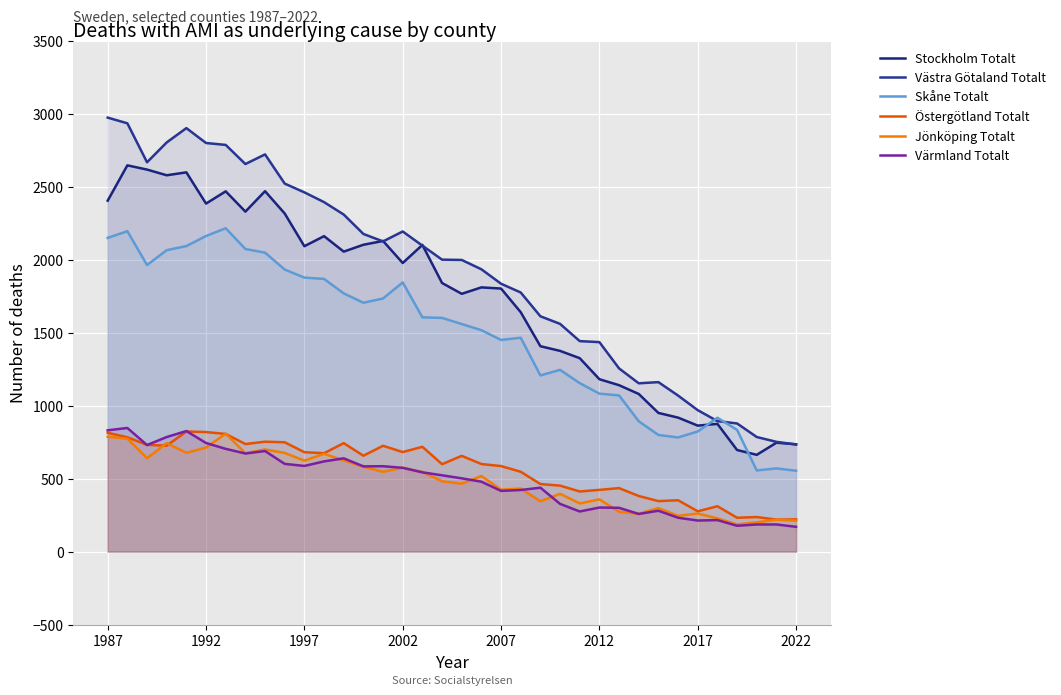

Reading left to right, what are all the values shown in this chart?

Stockholm Totalt: 2404	2646	2617	2578	2598	2384	2468	2329	2469	2316	2092	2161	2055	2102	2128	1977	2101	1840	1766	1810	1802	1640	1407	1375	1325	1181	1140	1080	950	918	863	875	696	663	746	735
Västra Götaland Totalt: 2973	2934	2667	2803	2901	2799	2786	2655	2721	2521	2461	2394	2309	2176	2125	2193	2096	2000	1998	1934	1835	1775	1612	1560	1442	1435	1255	1153	1161	1069	969	894	878	785	752	734
Skåne Totalt: 2149	2195	1963	2065	2093	2162	2215	2073	2048	1932	1877	1868	1769	1705	1734	1844	1605	1601	1559	1517	1450	1465	1207	1245	1154	1082	1070	893	799	782	823	917	834	556	570	554
Östergötland Totalt: 814	783	731	726	823	819	806	737	753	749	681	674	743	657	725	682	718	599	656	600	586	547	463	452	412	423	435	381	346	352	276	311	232	237	219	221
Jönköping Totalt: 787	774	640	743	677	713	808	674	700	676	623	670	625	581	547	575	546	482	465	518	424	432	345	396	330	358	273	259	298	245	261	228	186	201	218	212
Värmland Totalt: 831	847	730	785	826	744	704	672	689	601	587	618	639	584	585	574	543	523	502	479	416	422	438	327	275	302	300	258	280	232	213	216	177	186	186	170